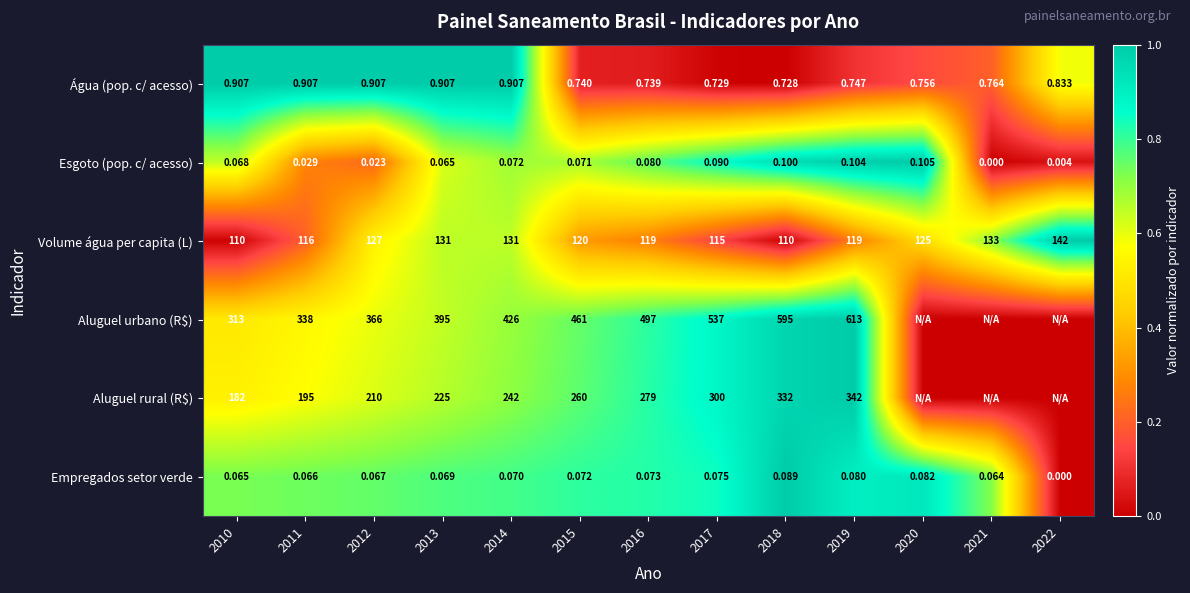

Which series changed the most between 2011 and 2015?

Aluguel urbano (R$)